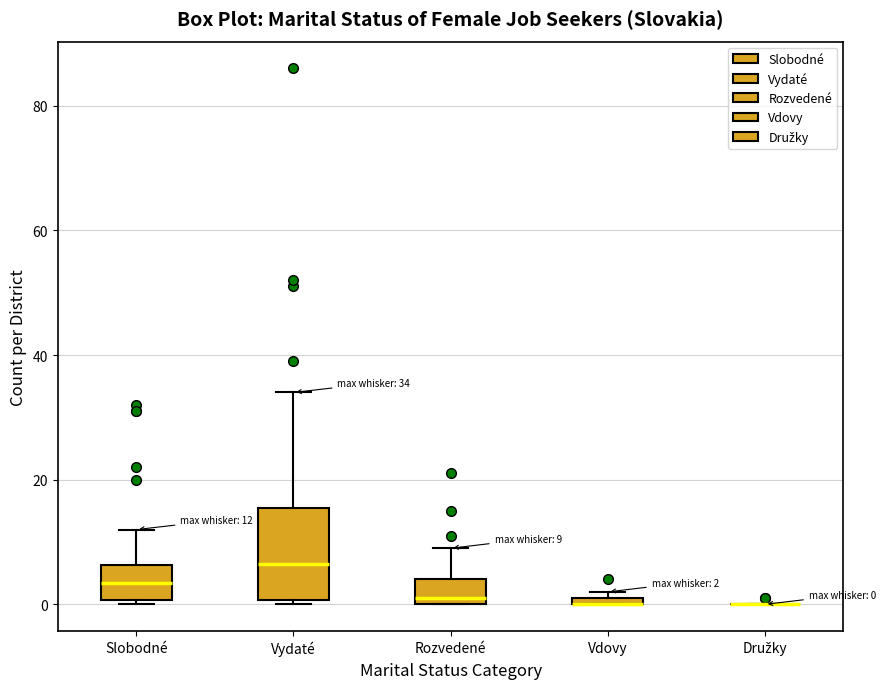

Comparing the boxes themselves (not the whiskers), which one is the tallest?

Vydaté